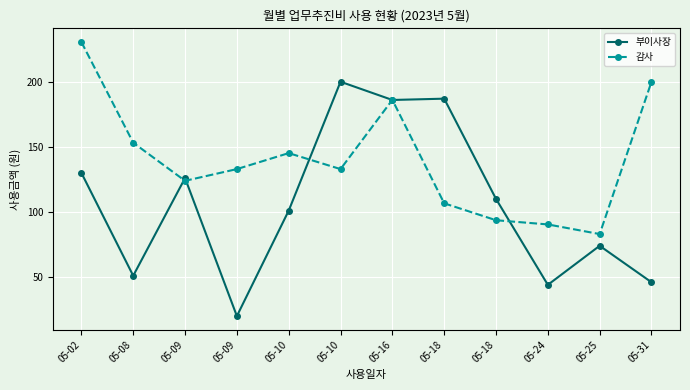

What are all the series names shown in the legend?

부이사장, 감사